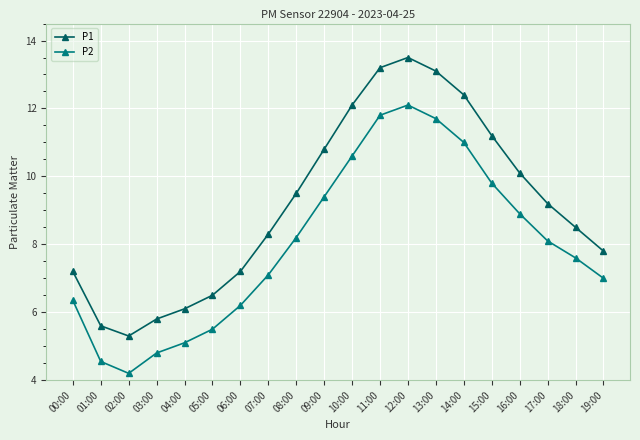

True or false: P1 and P2 intersect in this chart.

False